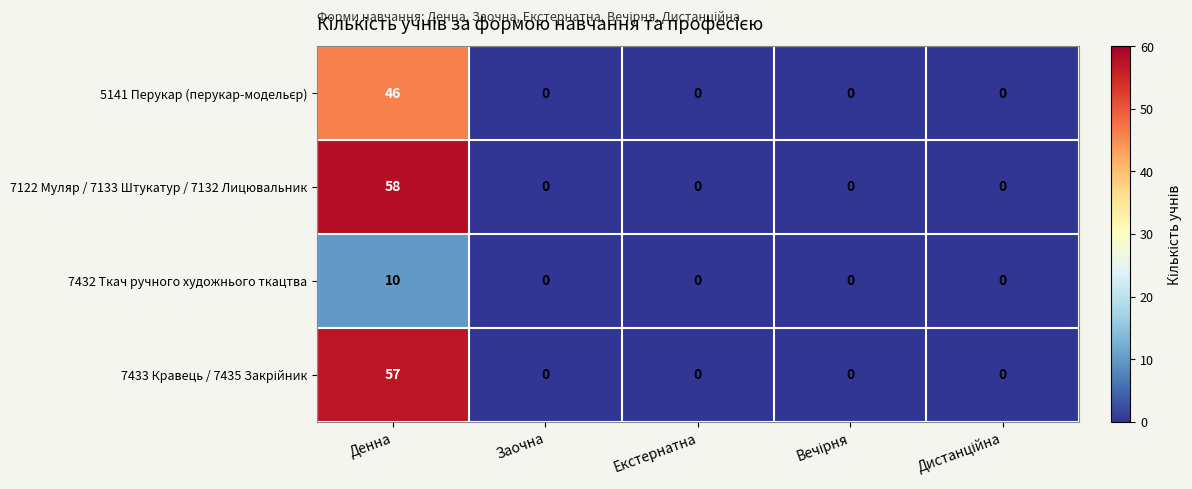

What is the maximum value shown in the chart?

58